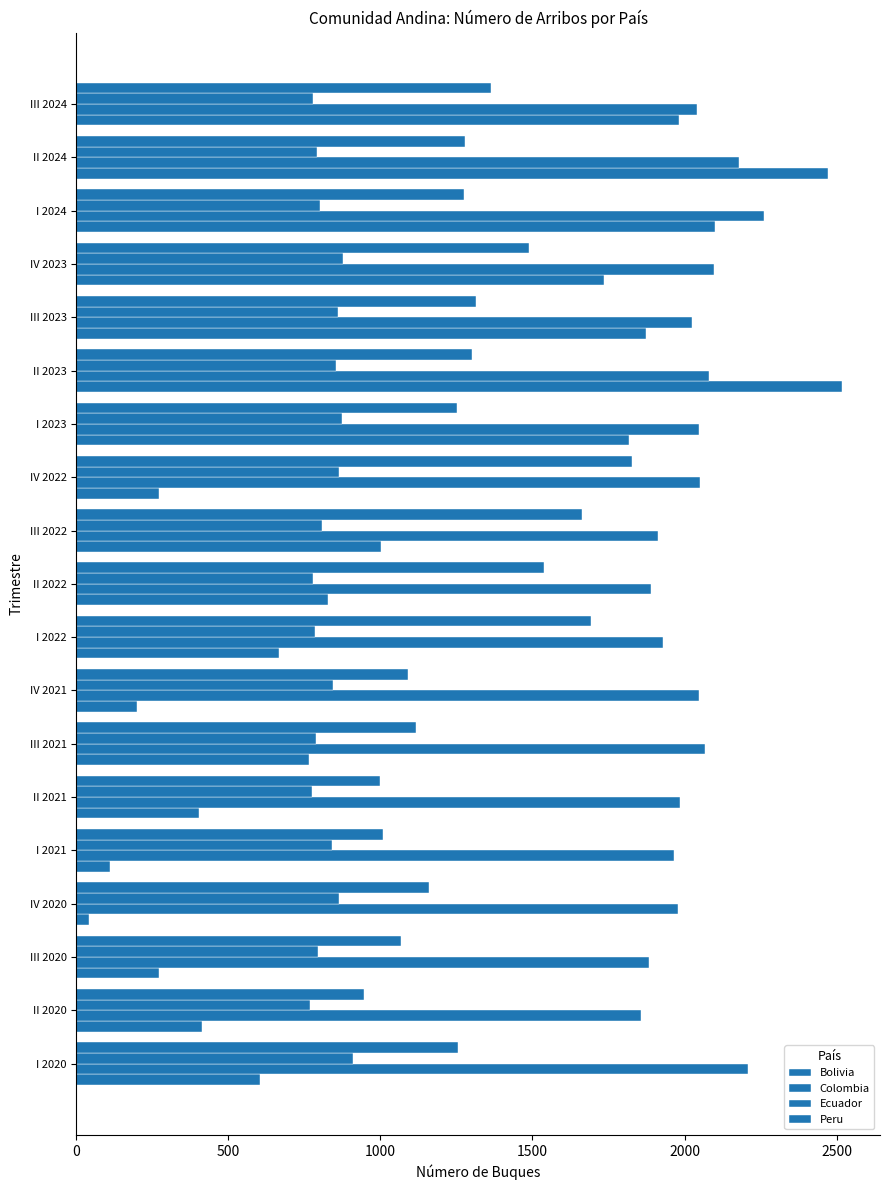

What is the maximum value shown in the chart?

2517